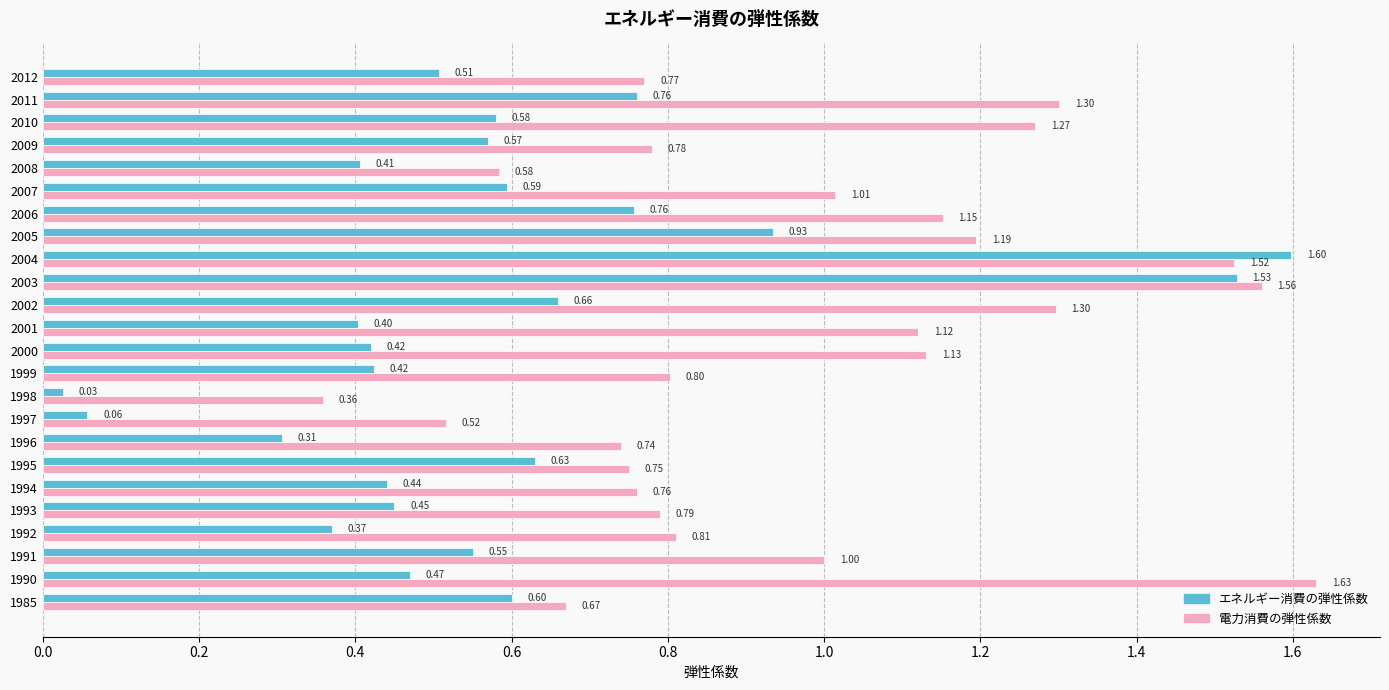

At which label is 電力消費の弾性係数 closest to 0?

1998